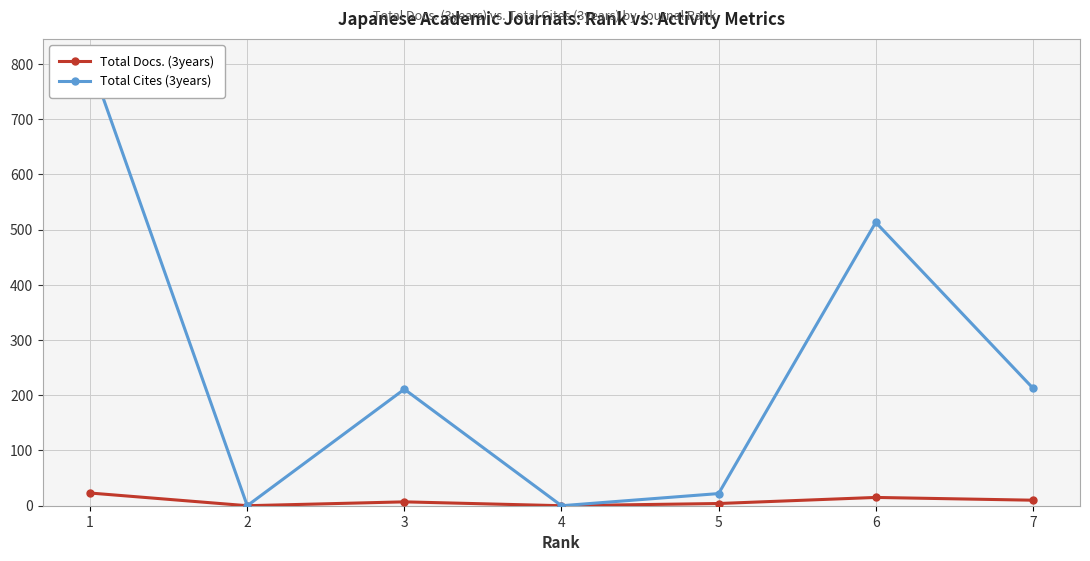

True or false: Total Cites (3years) and Total Docs. (3years) intersect in this chart.

False